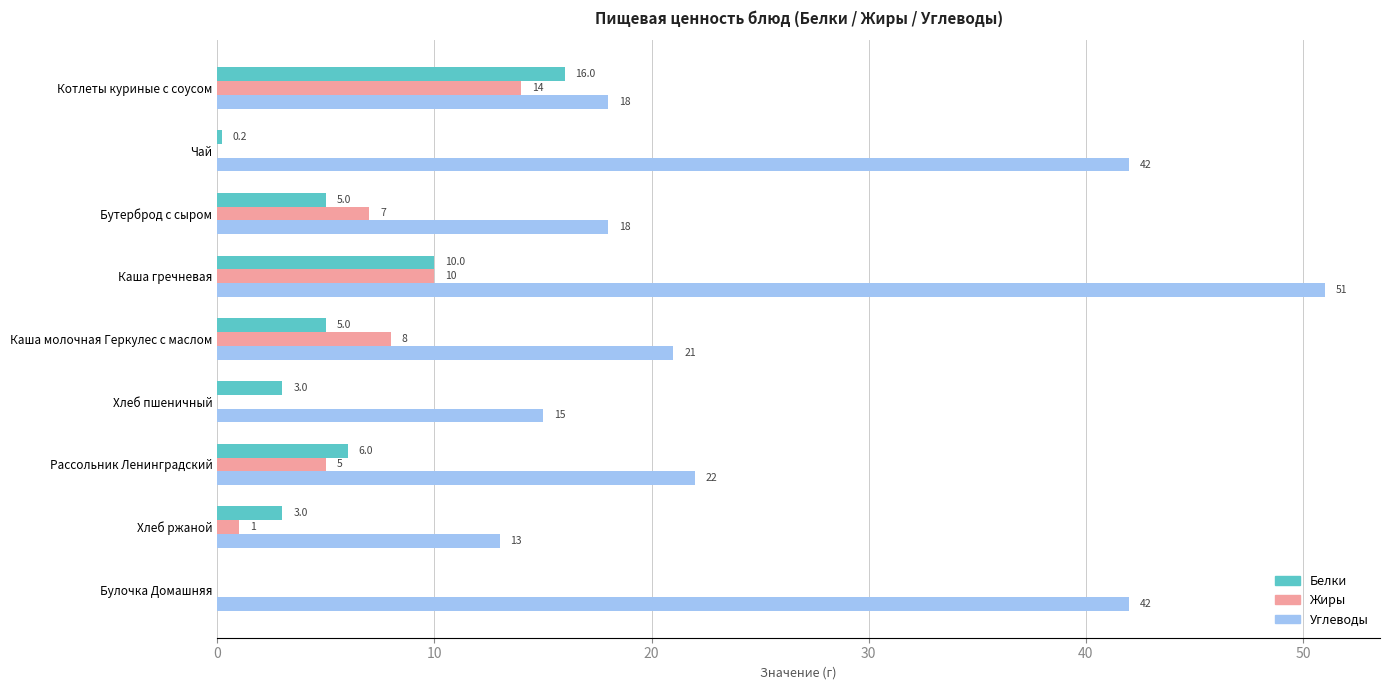

Which series has the largest total across all categories?

Углеводы